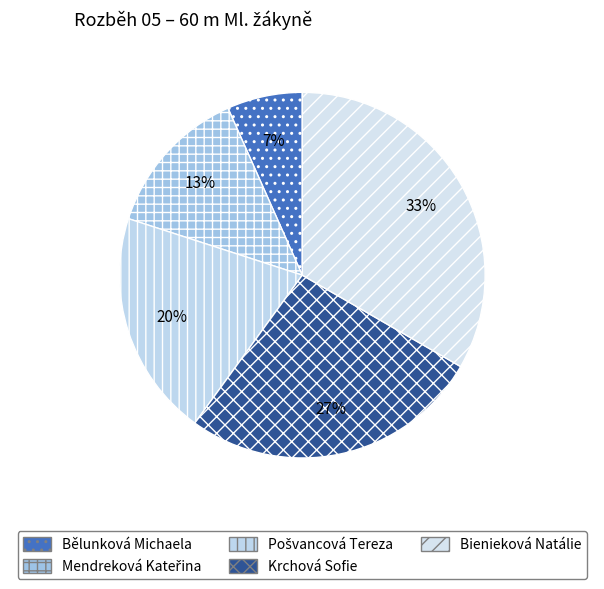

Rank the categories by value from lowest to highest.

Bělunková Michaela, Mendreková Kateřina, Pošvancová Tereza, Krchová Sofie, Bienieková Natálie